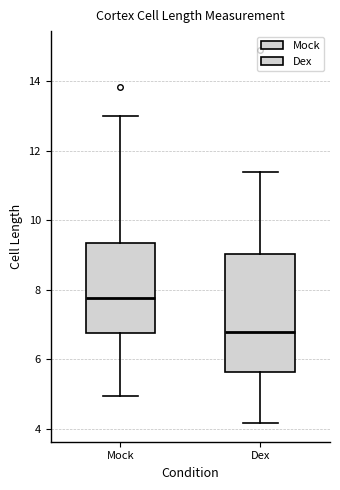

Which box has the lowest median line?

Dex